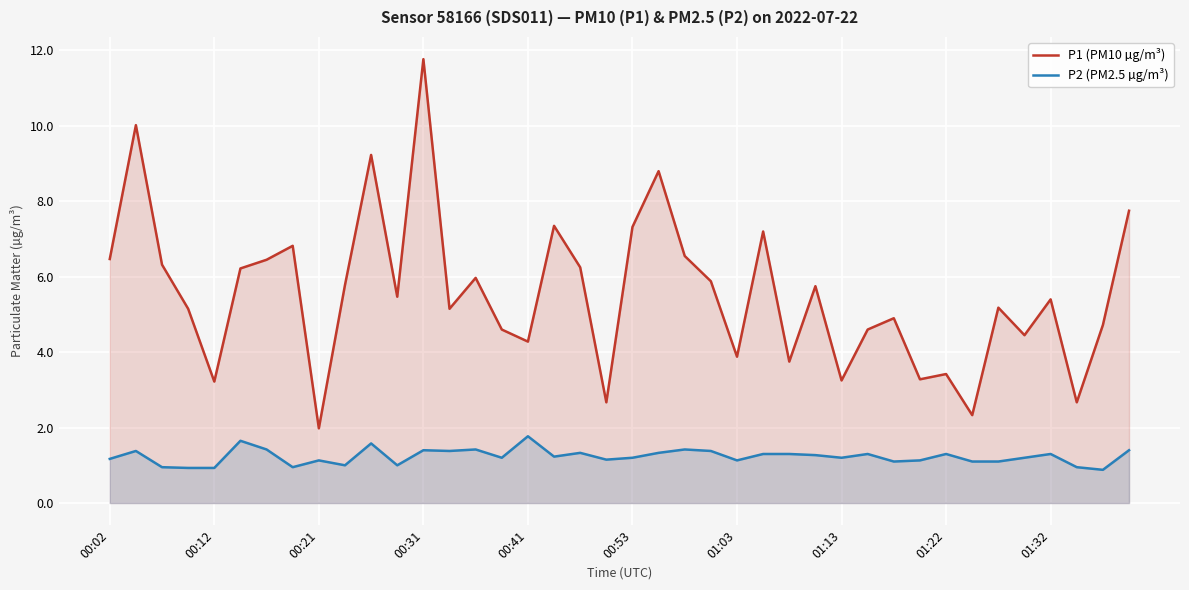

Which series has the largest total across all categories?

P1 (PM10 µg/m³)